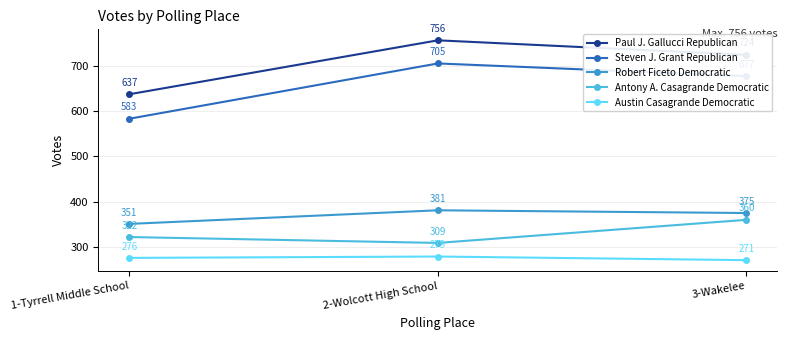

Which series has the largest total across all categories?

Paul J. Gallucci Republican